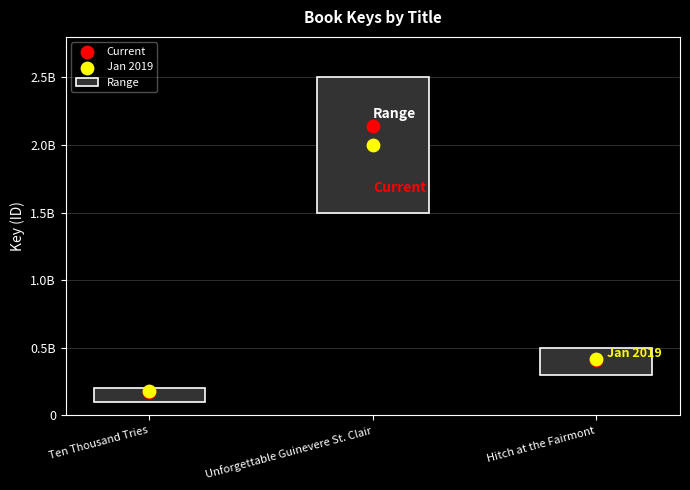

Which series has the largest total across all categories?

Current